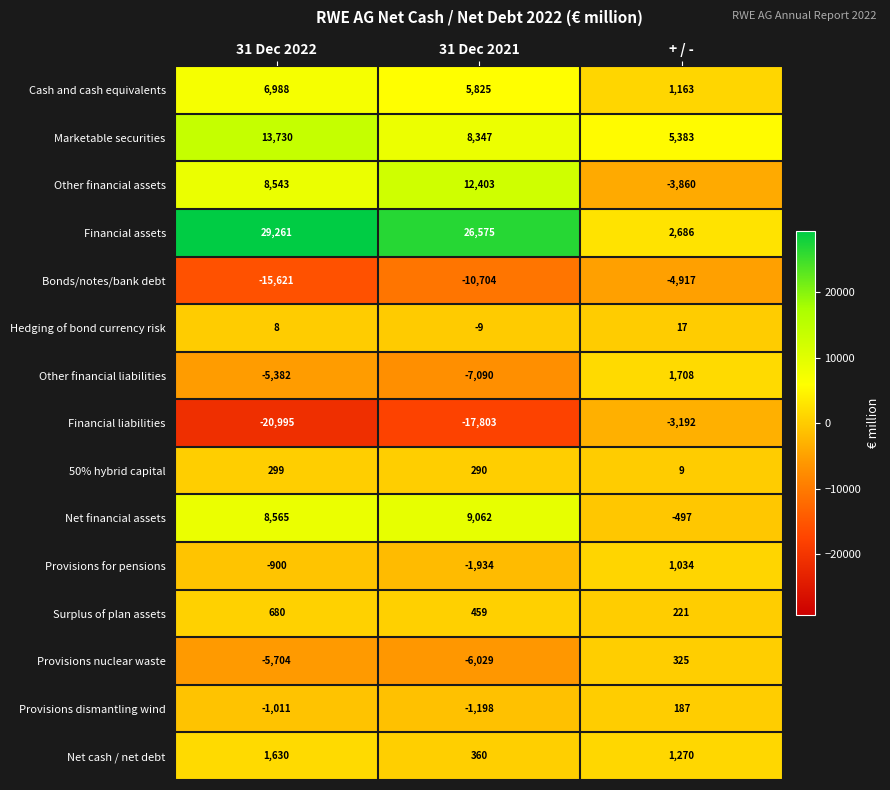

What is the approximate value of Bonds/notes/bank debt at 31 Dec 2022?

-15621